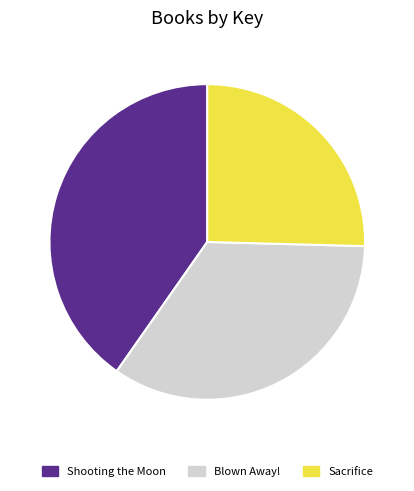

Is it true that Shooting the Moon is 40% of the pie?

True